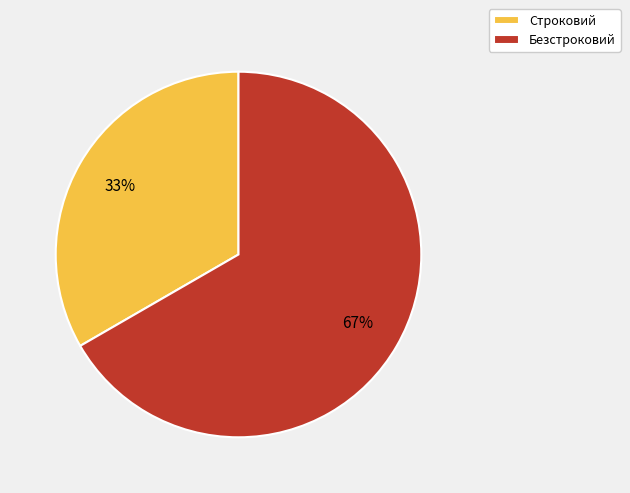

To the nearest percent, what is the average slice percentage?

50%